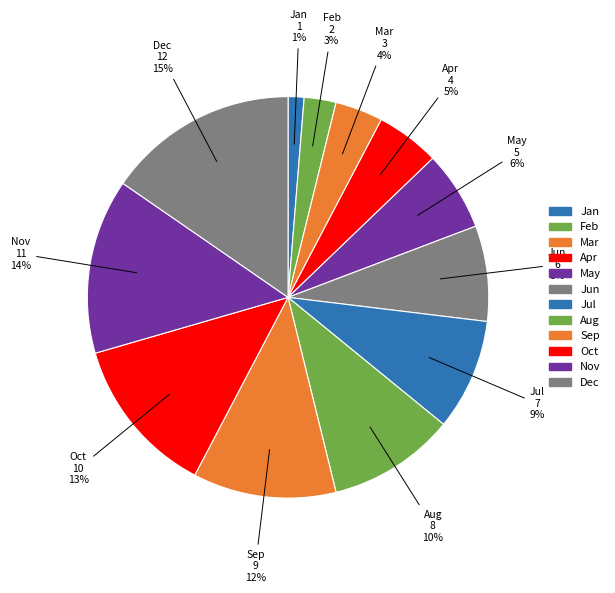

What is the change in value from Mar to May?

+2